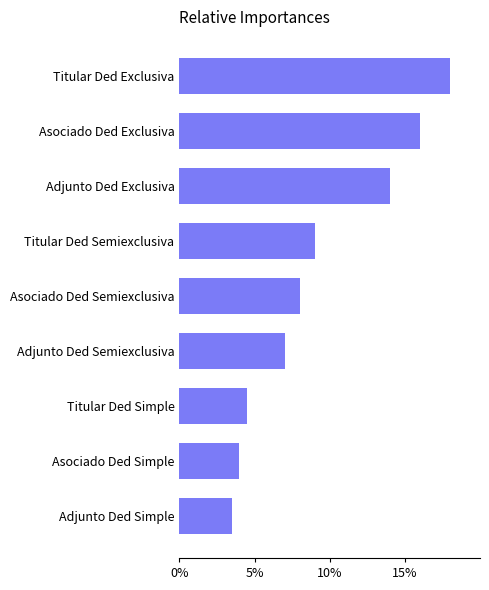

The value at Titular Ded Simple is 7.9. True or false?

False